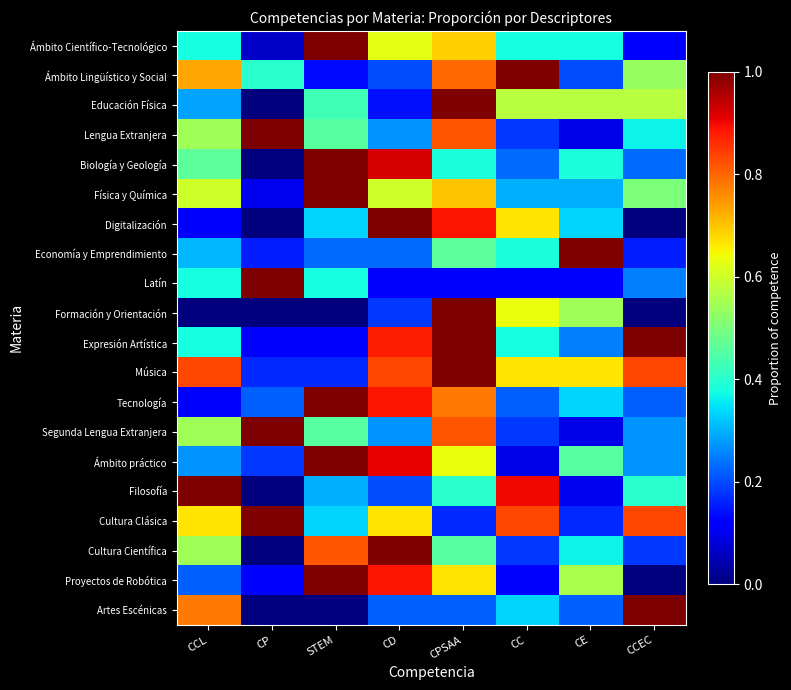

Reading left to right, transcribe all the data shown in this chart.

Ámbito Científico-Tecnológico: CCL=0.4	CP=0.1	STEM=1.0	CD=0.6	CPSAA=0.7	CC=0.4	CE=0.4	CCEC=0.1
Ámbito Lingüístico y Social: CCL=0.7	CP=0.4	STEM=0.1	CD=0.2	CPSAA=0.8	CC=1.0	CE=0.2	CCEC=0.5
Educación Física: CCL=0.3	CP=0.0	STEM=0.4	CD=0.1	CPSAA=1.0	CC=0.6	CE=0.6	CCEC=0.6
Lengua Extranjera: CCL=0.5	CP=1.0	STEM=0.5	CD=0.3	CPSAA=0.8	CC=0.2	CE=0.1	CCEC=0.4
Biología y Geología: CCL=0.5	CP=0.0	STEM=1.0	CD=0.9	CPSAA=0.4	CC=0.2	CE=0.4	CCEC=0.2
Física y Química: CCL=0.6	CP=0.1	STEM=1.0	CD=0.6	CPSAA=0.7	CC=0.3	CE=0.3	CCEC=0.5
Digitalización: CCL=0.1	CP=0.0	STEM=0.3	CD=1.0	CPSAA=0.9	CC=0.7	CE=0.3	CCEC=0.0
Economía y Emprendimiento: CCL=0.3	CP=0.2	STEM=0.2	CD=0.2	CPSAA=0.5	CC=0.4	CE=1.0	CCEC=0.2
Latín: CCL=0.4	CP=1.0	STEM=0.4	CD=0.1	CPSAA=0.1	CC=0.1	CE=0.1	CCEC=0.2
Formación y Orientación: CCL=0.0	CP=0.0	STEM=0.0	CD=0.2	CPSAA=1.0	CC=0.6	CE=0.5	CCEC=0.0
Expresión Artística: CCL=0.4	CP=0.1	STEM=0.1	CD=0.9	CPSAA=1.0	CC=0.4	CE=0.2	CCEC=1.0
Música: CCL=0.8	CP=0.2	STEM=0.2	CD=0.8	CPSAA=1.0	CC=0.7	CE=0.7	CCEC=0.8
Tecnología: CCL=0.1	CP=0.2	STEM=1.0	CD=0.9	CPSAA=0.8	CC=0.2	CE=0.3	CCEC=0.2
Segunda Lengua Extranjera: CCL=0.5	CP=1.0	STEM=0.5	CD=0.3	CPSAA=0.8	CC=0.2	CE=0.1	CCEC=0.3
Ámbito práctico: CCL=0.3	CP=0.2	STEM=1.0	CD=0.9	CPSAA=0.6	CC=0.1	CE=0.5	CCEC=0.3
Filosofía: CCL=1.0	CP=0.0	STEM=0.3	CD=0.2	CPSAA=0.4	CC=0.9	CE=0.1	CCEC=0.4
Cultura Clásica: CCL=0.7	CP=1.0	STEM=0.3	CD=0.7	CPSAA=0.2	CC=0.8	CE=0.2	CCEC=0.8
Cultura Científica: CCL=0.5	CP=0.0	STEM=0.8	CD=1.0	CPSAA=0.5	CC=0.2	CE=0.4	CCEC=0.2
Proyectos de Robótica: CCL=0.2	CP=0.1	STEM=1.0	CD=0.9	CPSAA=0.7	CC=0.1	CE=0.6	CCEC=0.0
Artes Escénicas: CCL=0.8	CP=0.0	STEM=0.0	CD=0.2	CPSAA=0.2	CC=0.3	CE=0.2	CCEC=1.0